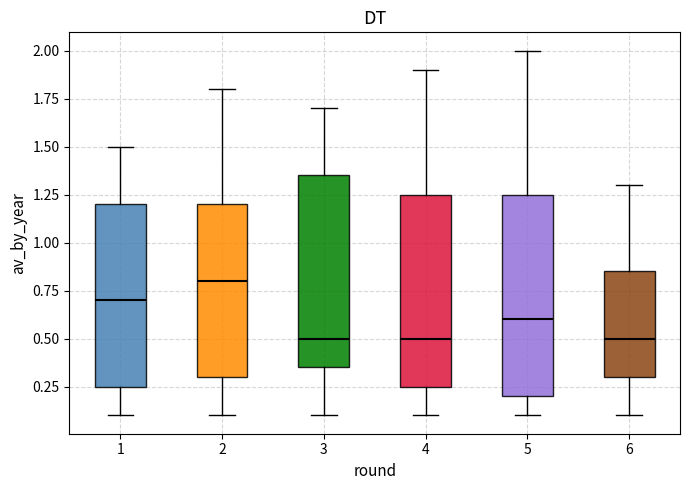

Reading left to right, transcribe this box plot: for each box, give where its median line is, the range the box spans, and where its two whiskers end, as read against the y-axis. The values are not printed on the chart, so give them approximately, as read against the axis.

1: median 0.70, box 0.25 to 1.20, whiskers 0.10 to 1.50
2: median 0.80, box 0.30 to 1.20, whiskers 0.10 to 1.80
3: median 0.50, box 0.35 to 1.35, whiskers 0.10 to 1.70
4: median 0.50, box 0.25 to 1.25, whiskers 0.10 to 1.90
5: median 0.60, box 0.20 to 1.25, whiskers 0.10 to 2.00
6: median 0.50, box 0.30 to 0.85, whiskers 0.10 to 1.30